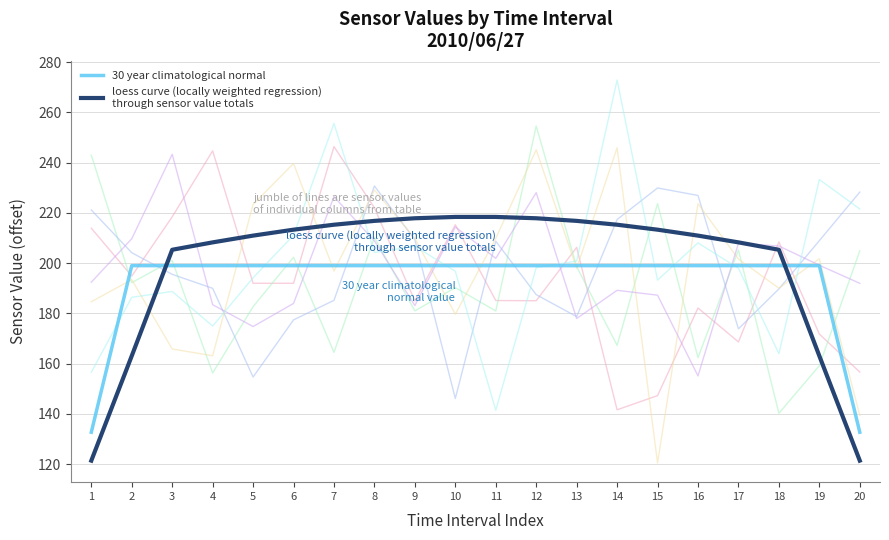

What is the greatest value displayed?

272.9